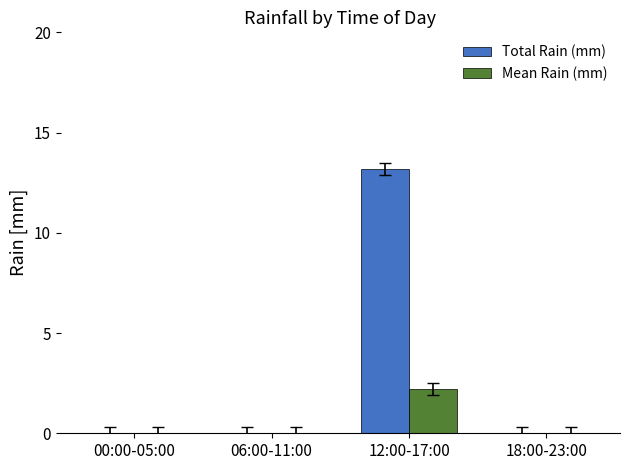

Between 00:00-05:00 and 12:00-17:00, which series saw the biggest shift?

Total Rain (mm)